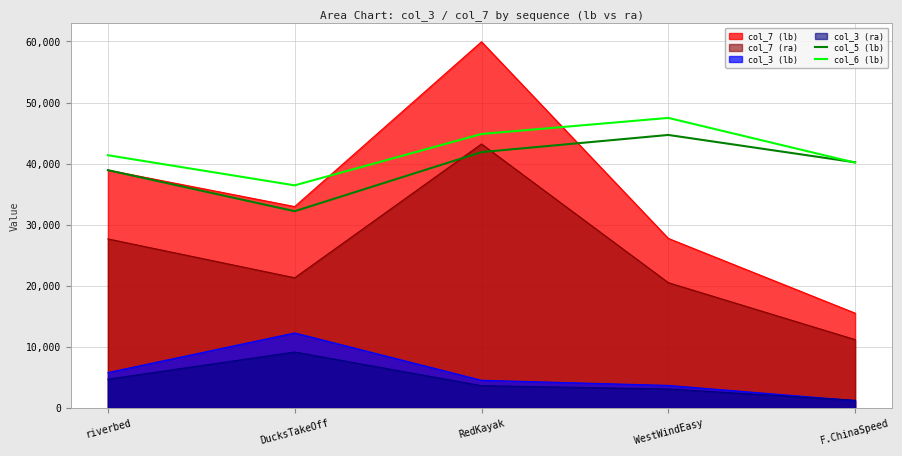

What is the maximum value for col_5 (lb)?

44712.7